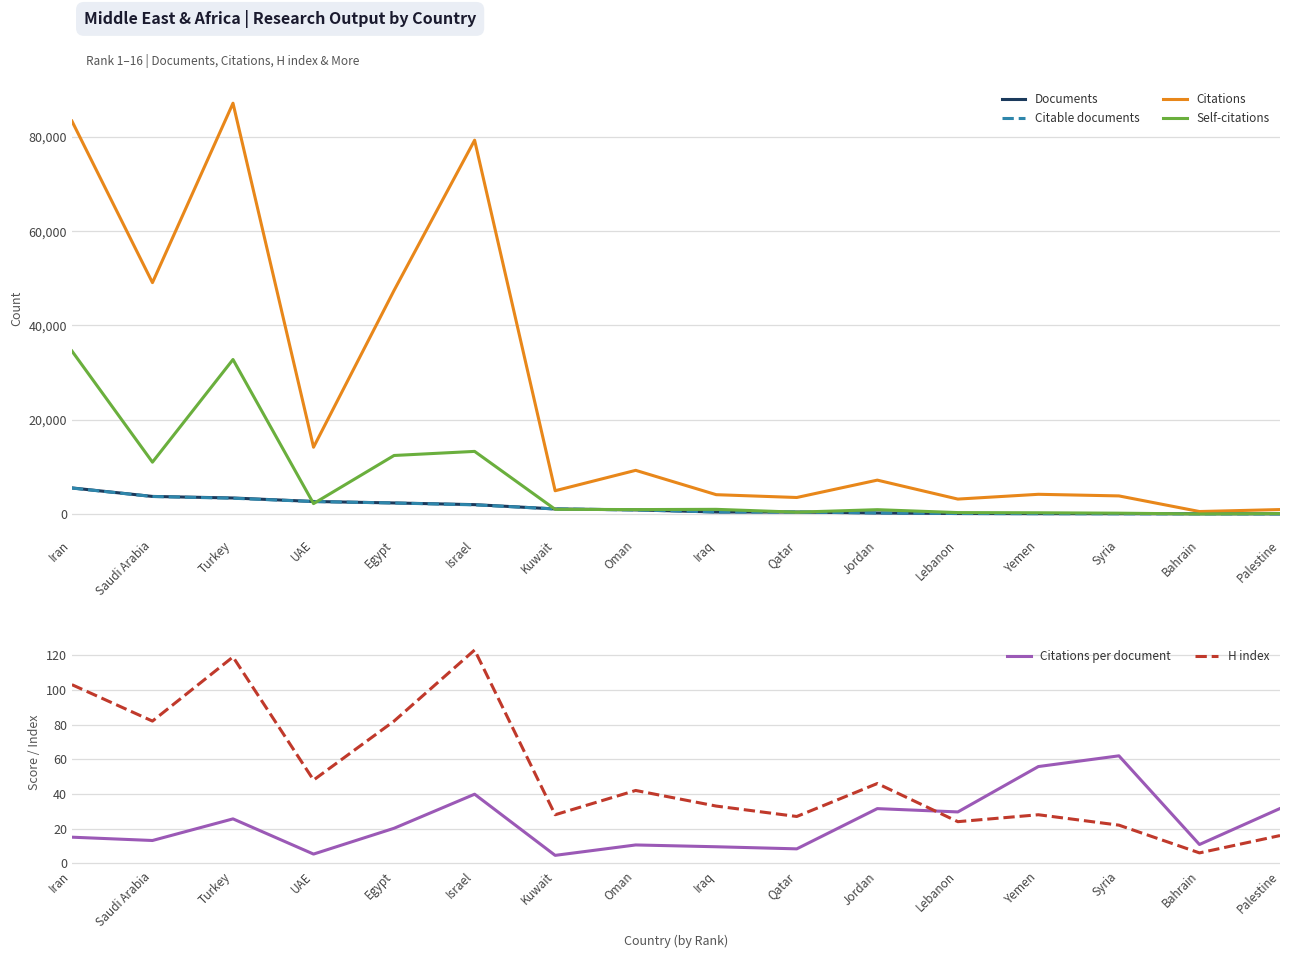

What is the minimum value shown in the chart?

4.6